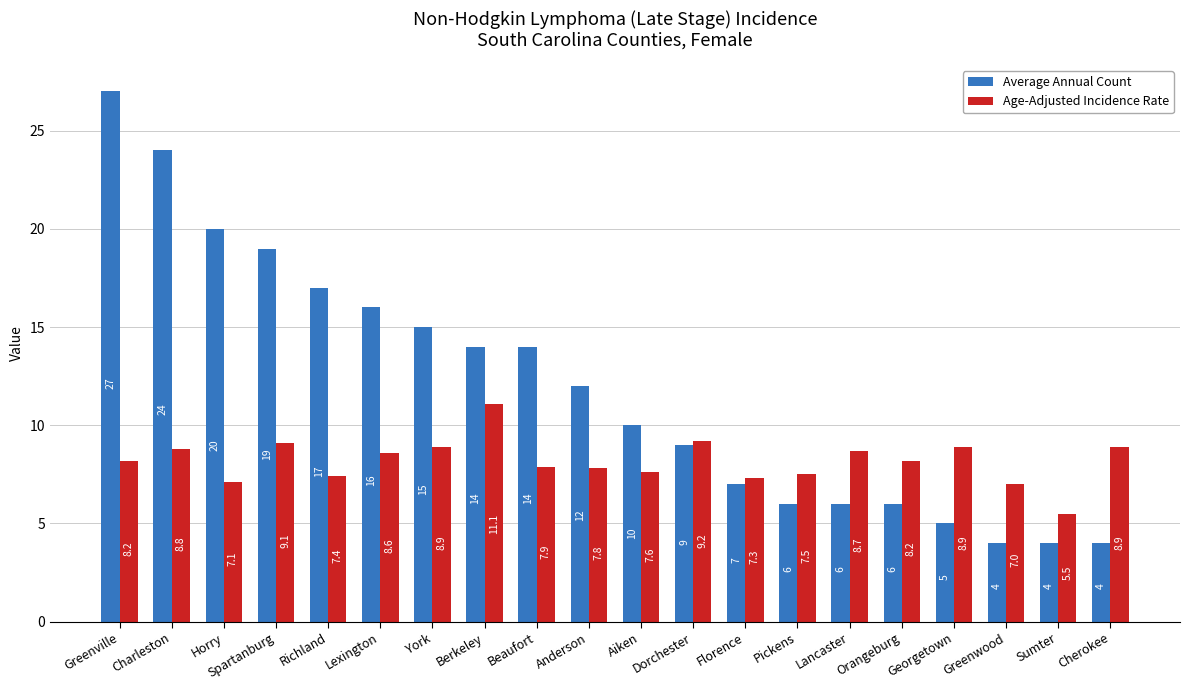

Where is Age-Adjusted Incidence Rate nearest to the value 8?

Beaufort